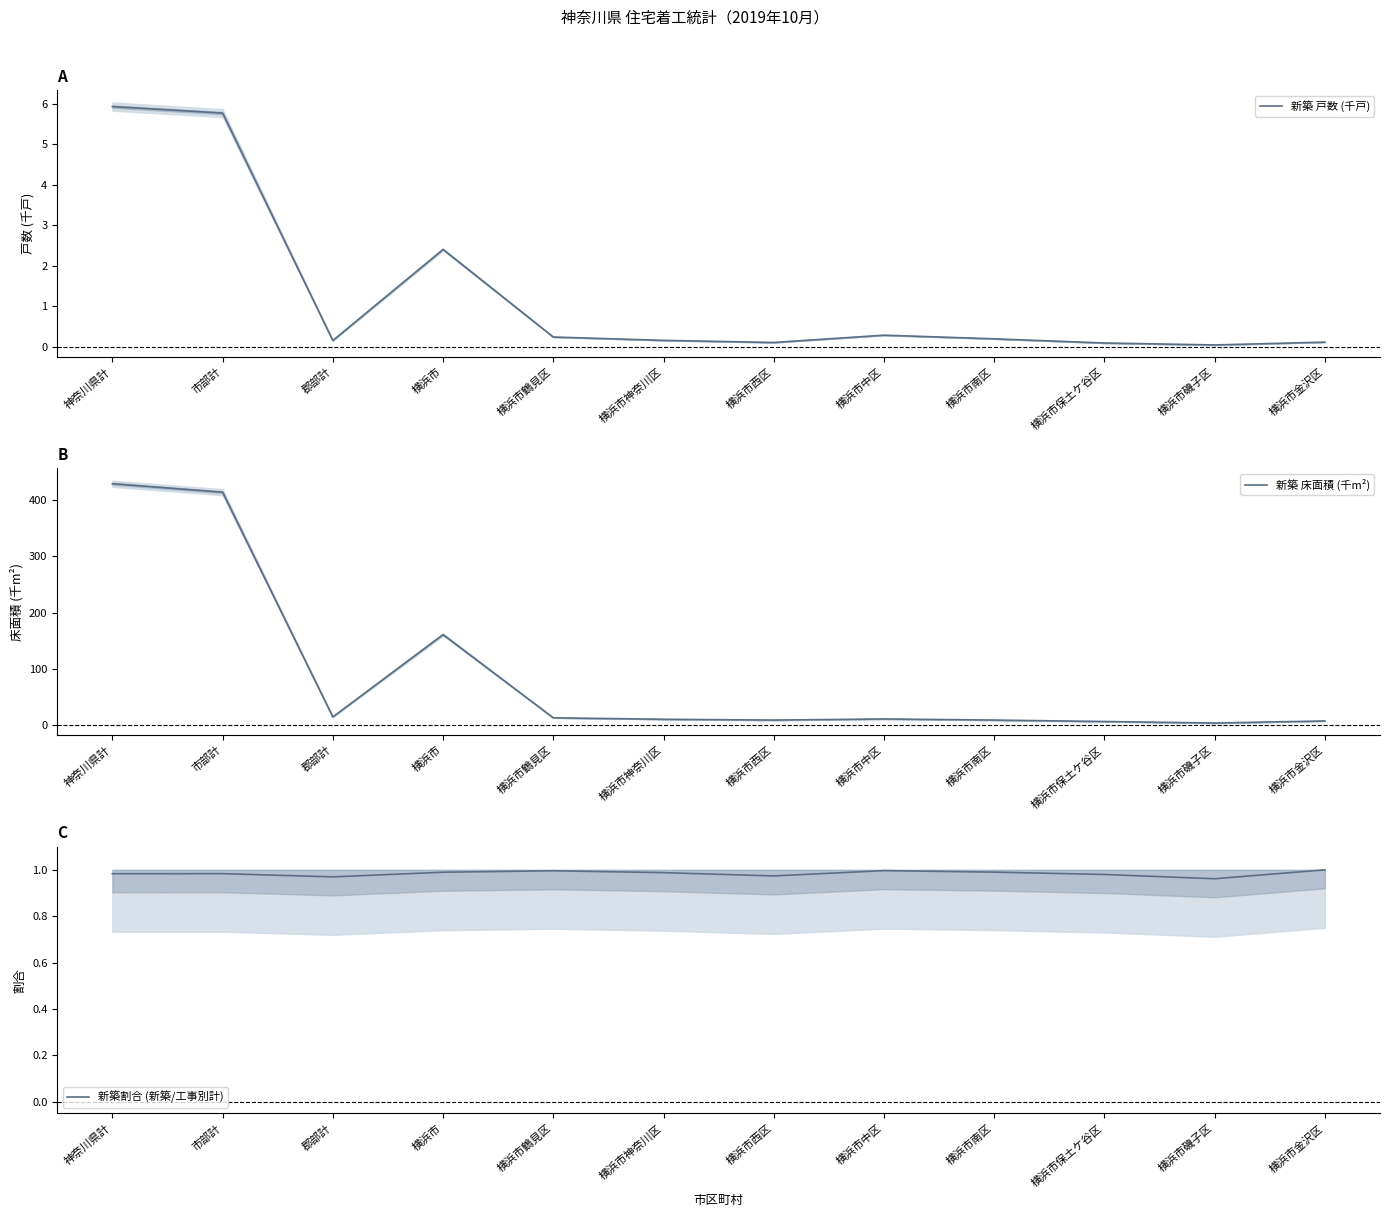

What position from the right is 横浜市南区?

4